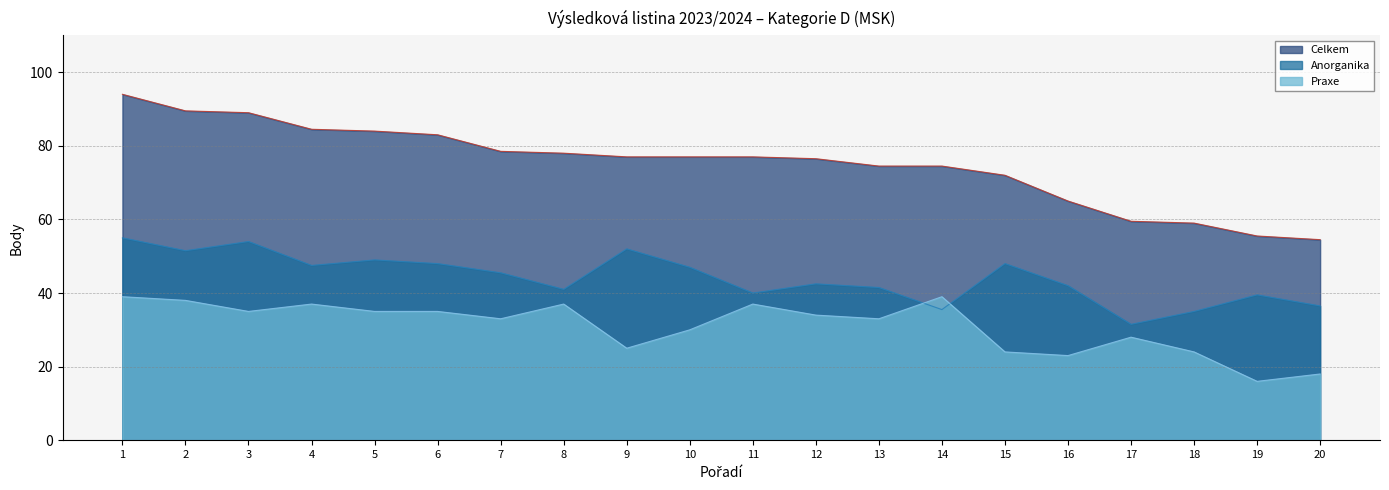

What is the smallest value displayed?

16.0